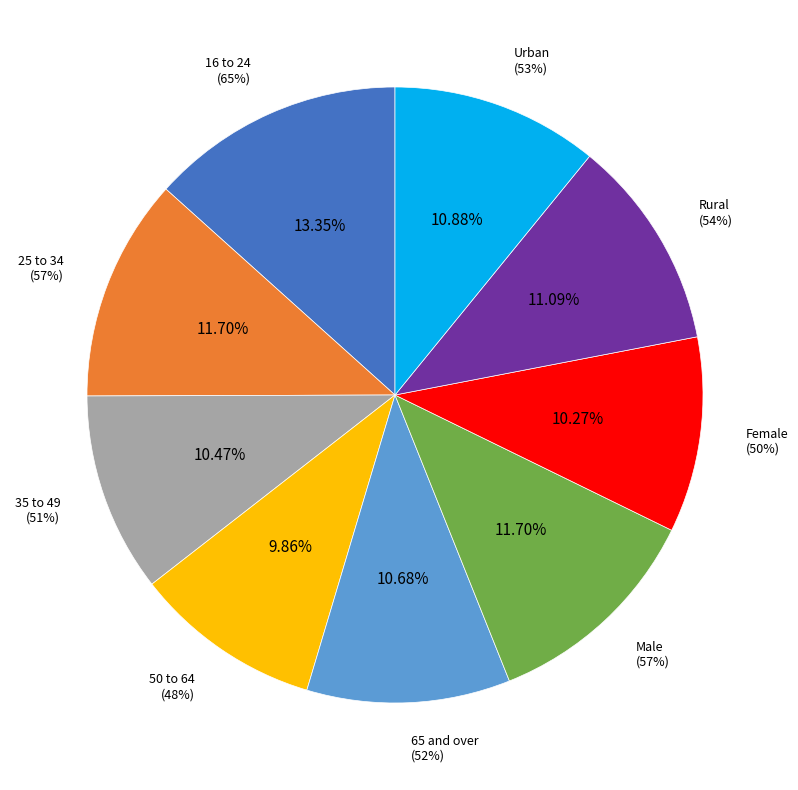

How many segments does this pie chart have?

9